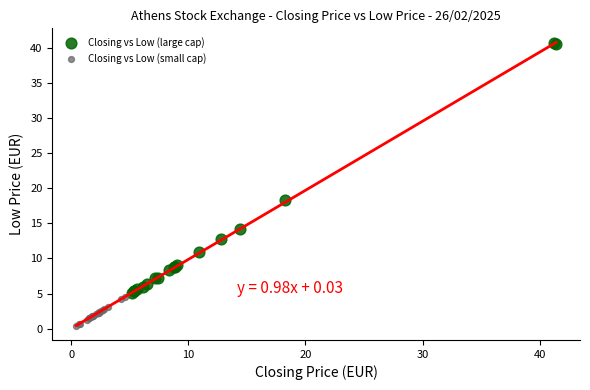

Which series contains the lowest Y value?

Closing vs Low (small cap)